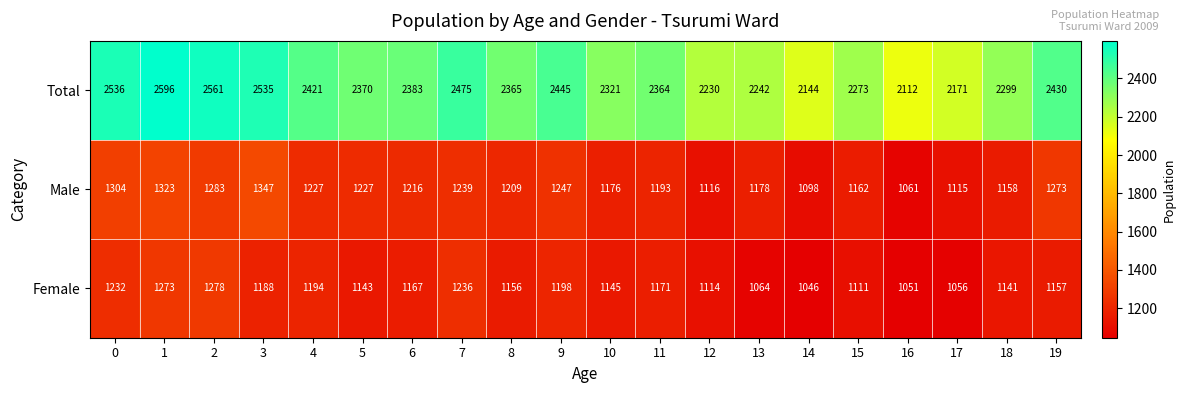

What is the difference between the Total values at 10 and 6?

62